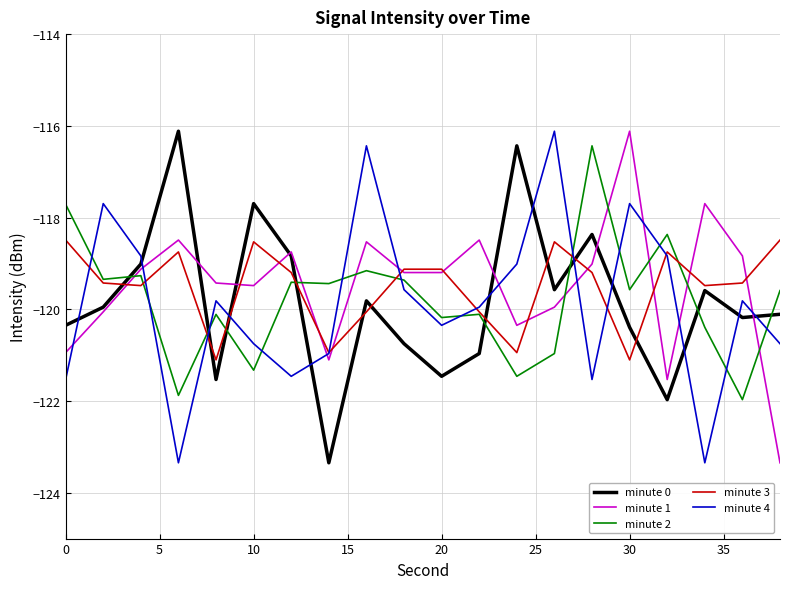

What is the lowest value of the minute 2 series?

-122.0